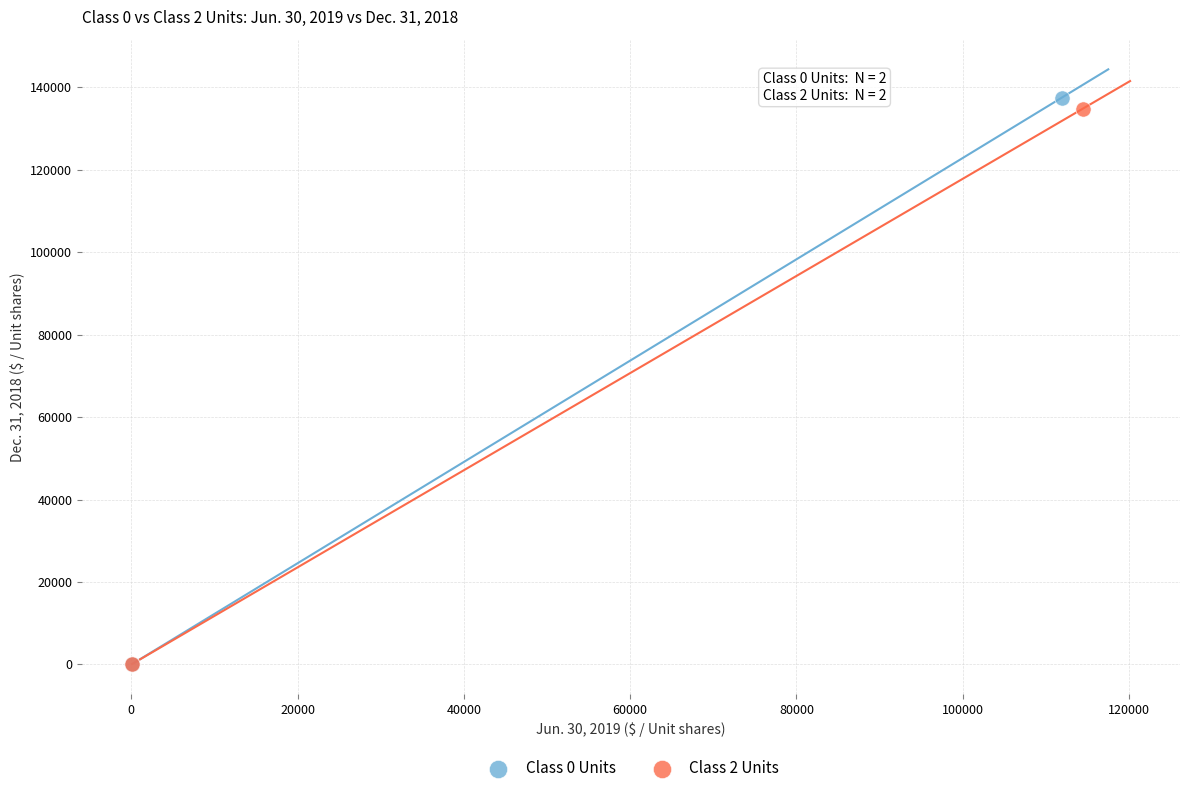

What are all the series names shown in the legend?

Class 0 Units, Class 2 Units